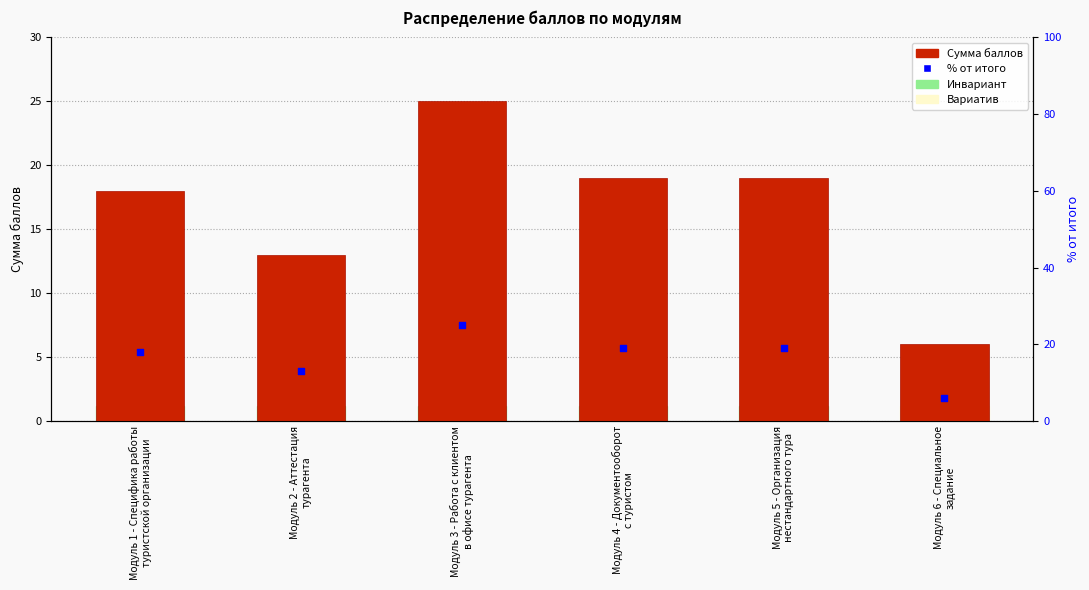

What are all the series names shown in the legend?

Сумма баллов, % от итога